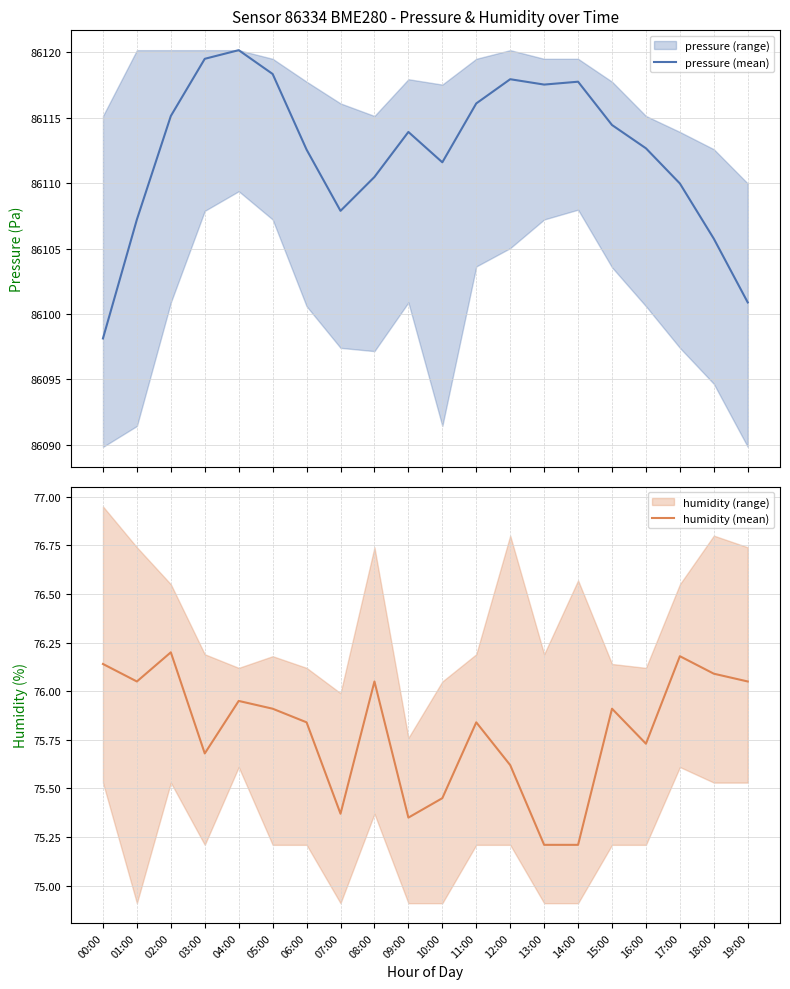

How many data points does each series have?

20